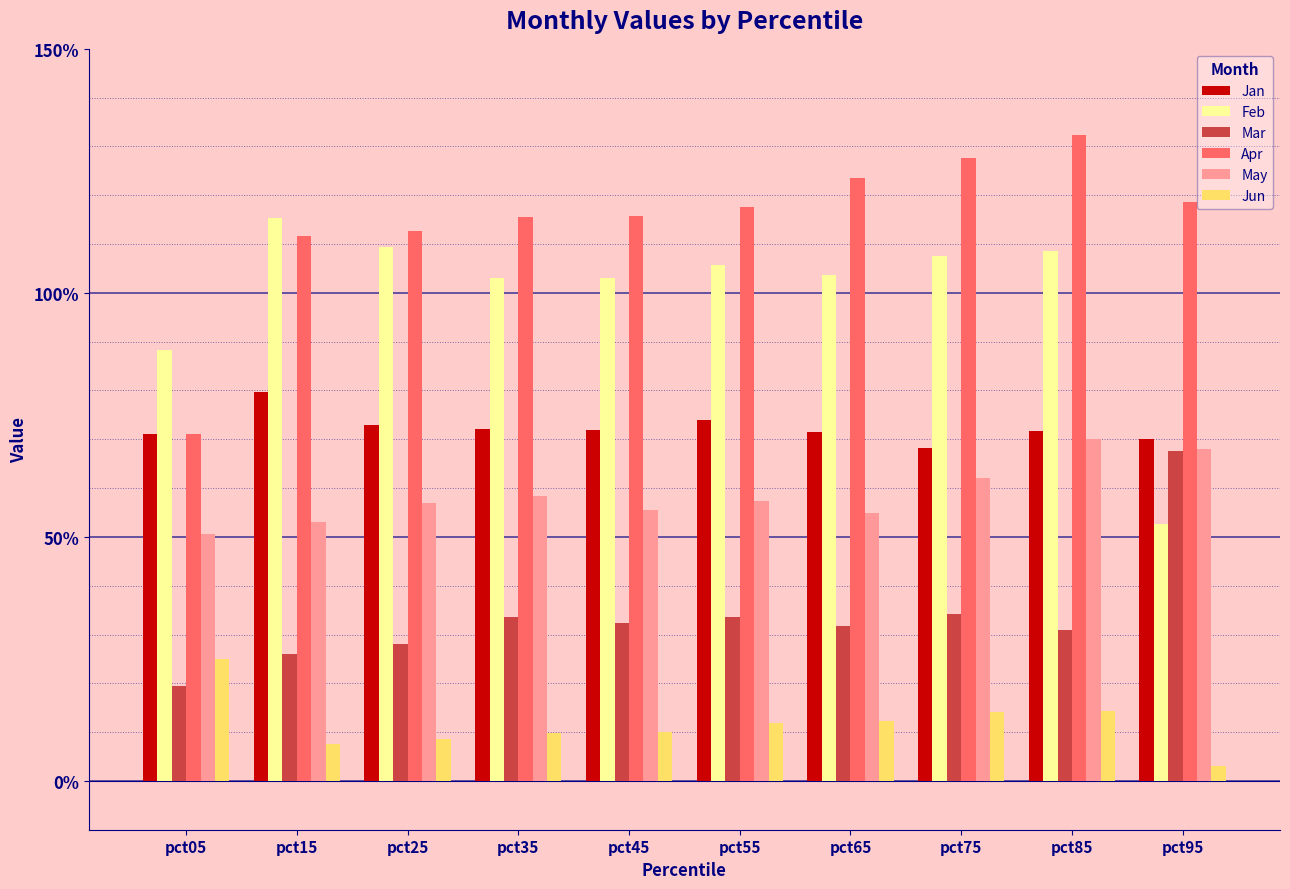

What are all the series names shown in the legend?

Jan, Feb, Mar, Apr, May, Jun